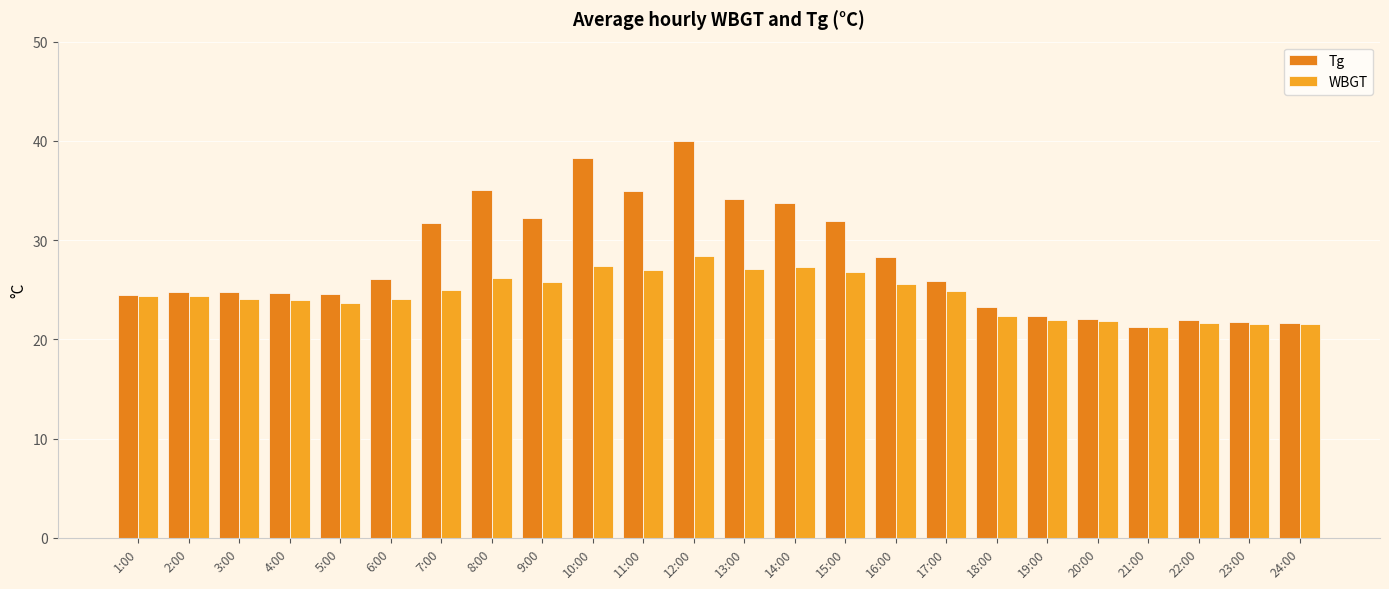

Reading right to left, extract all data points from this chart.

Tg: 24:00=21.7	23:00=21.8	22:00=22.0	21:00=21.2	20:00=22.1	19:00=22.4	18:00=23.3	17:00=25.9	16:00=28.3	15:00=32.0	14:00=33.8	13:00=34.1	12:00=40.0	11:00=35.0	10:00=38.3	9:00=32.2	8:00=35.1	7:00=31.8	6:00=26.1	5:00=24.6	4:00=24.6	3:00=24.8	2:00=24.8	1:00=24.5
WBGT: 24:00=21.5	23:00=21.6	22:00=21.7	21:00=21.2	20:00=21.9	19:00=22.0	18:00=22.4	17:00=24.9	16:00=25.6	15:00=26.8	14:00=27.3	13:00=27.1	12:00=28.5	11:00=27.0	10:00=27.4	9:00=25.8	8:00=26.1	7:00=25.0	6:00=24.1	5:00=23.6	4:00=24.0	3:00=24.1	2:00=24.4	1:00=24.4